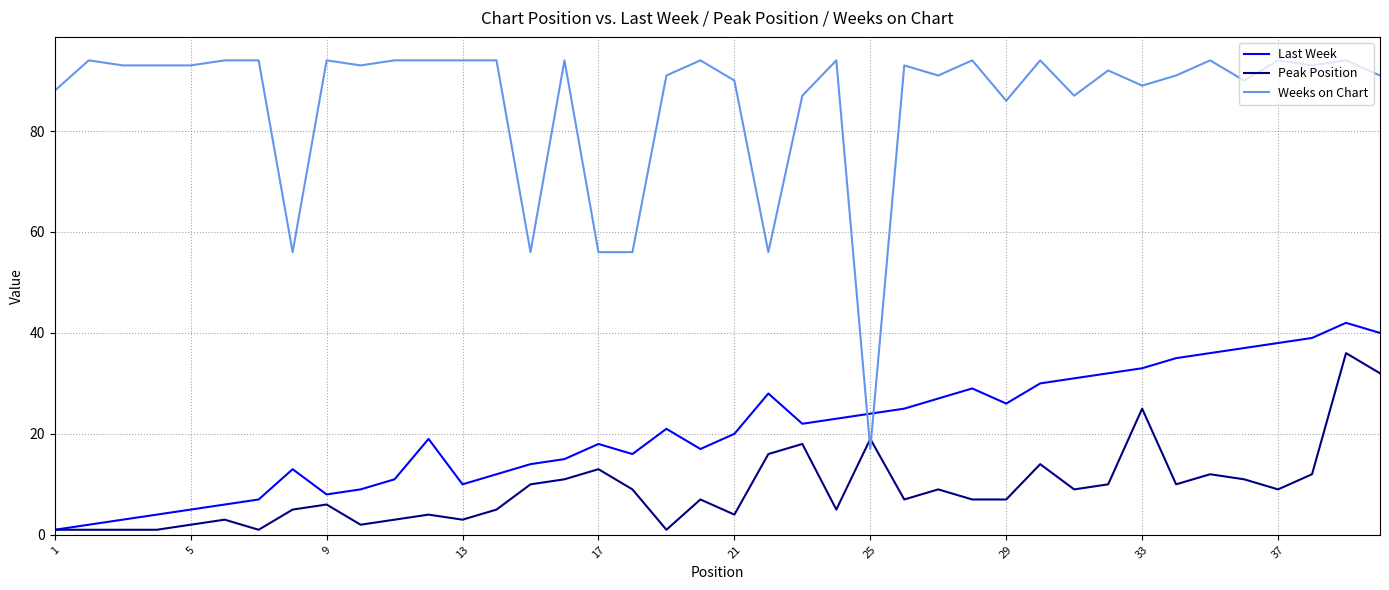

Which series has the largest total across all categories?

Weeks on Chart